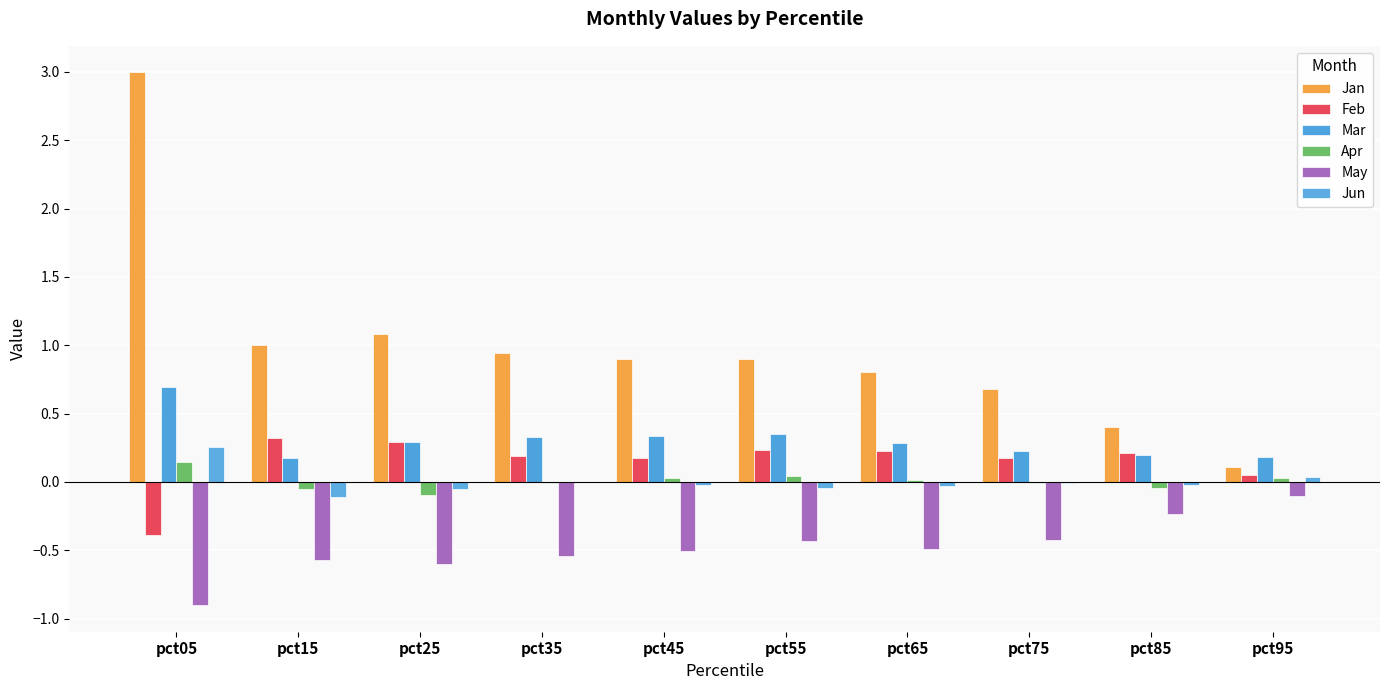

Reading left to right, extract all data points from this chart.

Jan: 3.0	1.0	1.1	0.9	0.9	0.9	0.8	0.7	0.4	0.1
Feb: -0.4	0.3	0.3	0.2	0.2	0.2	0.2	0.2	0.2	0.1
Mar: 0.7	0.2	0.3	0.3	0.3	0.4	0.3	0.2	0.2	0.2
Apr: 0.1	-0.0	-0.1	-0.0	0.0	0.0	0.0	-0.0	-0.0	0.0
May: -0.9	-0.6	-0.6	-0.5	-0.5	-0.4	-0.5	-0.4	-0.2	-0.1
Jun: 0.3	-0.1	-0.1	-0.0	-0.0	-0.0	-0.0	-0.0	-0.0	0.0